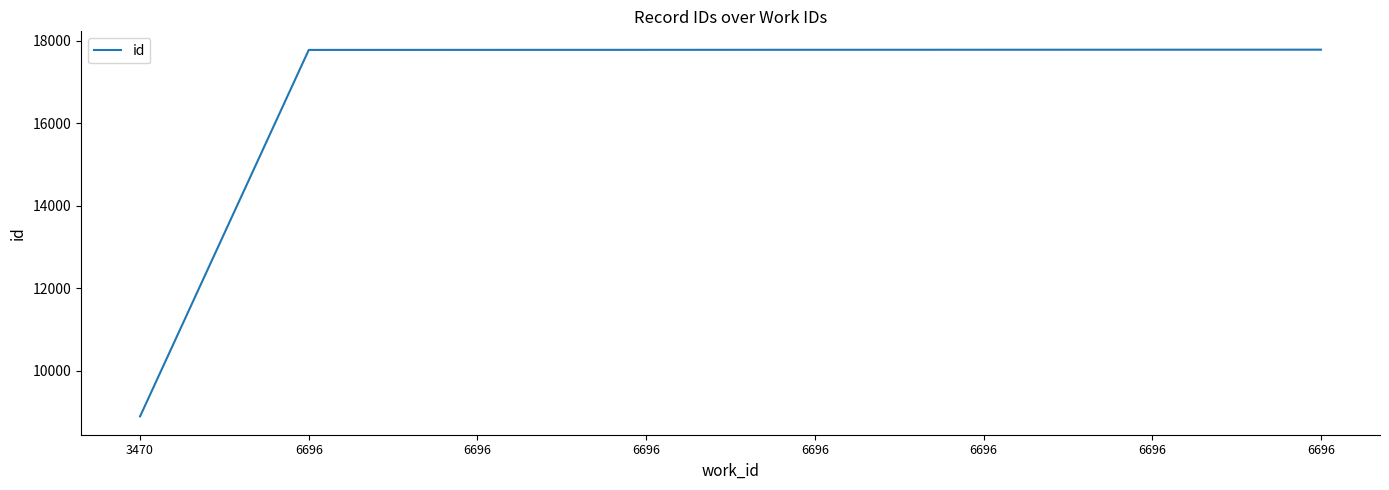

Which label corresponds to the smallest value in the chart?

3470